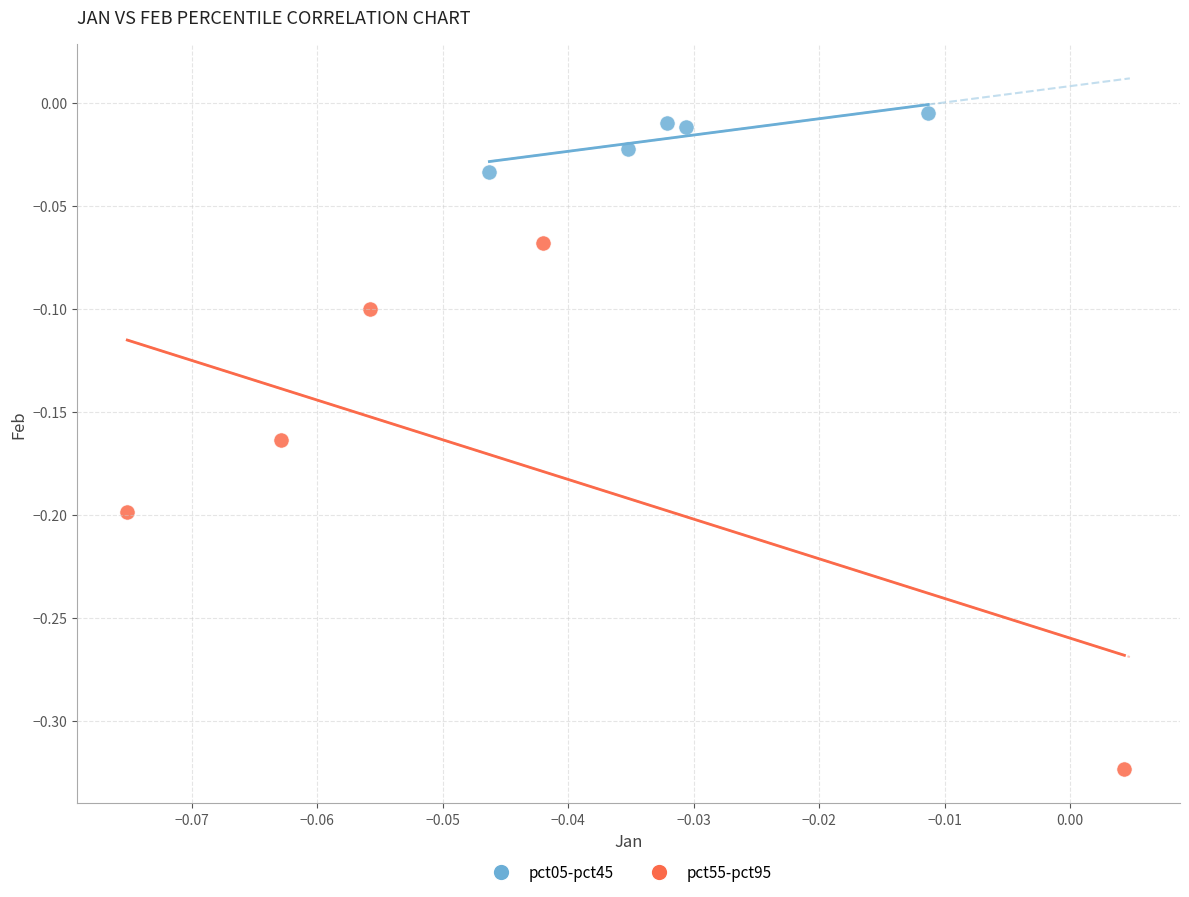

Which series reaches the maximum Y coordinate?

pct05-pct45